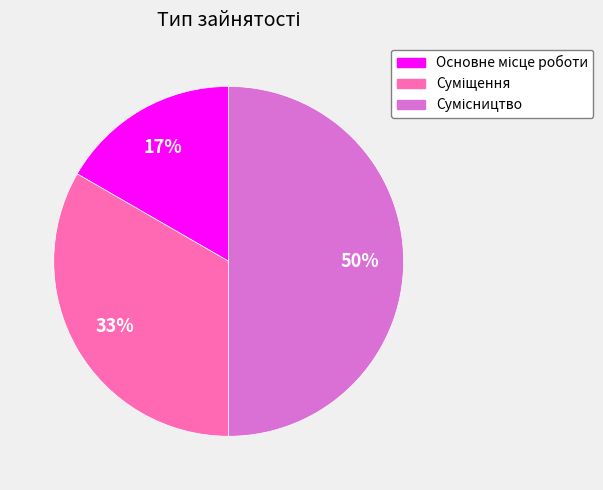

How many slices are in this pie chart?

3